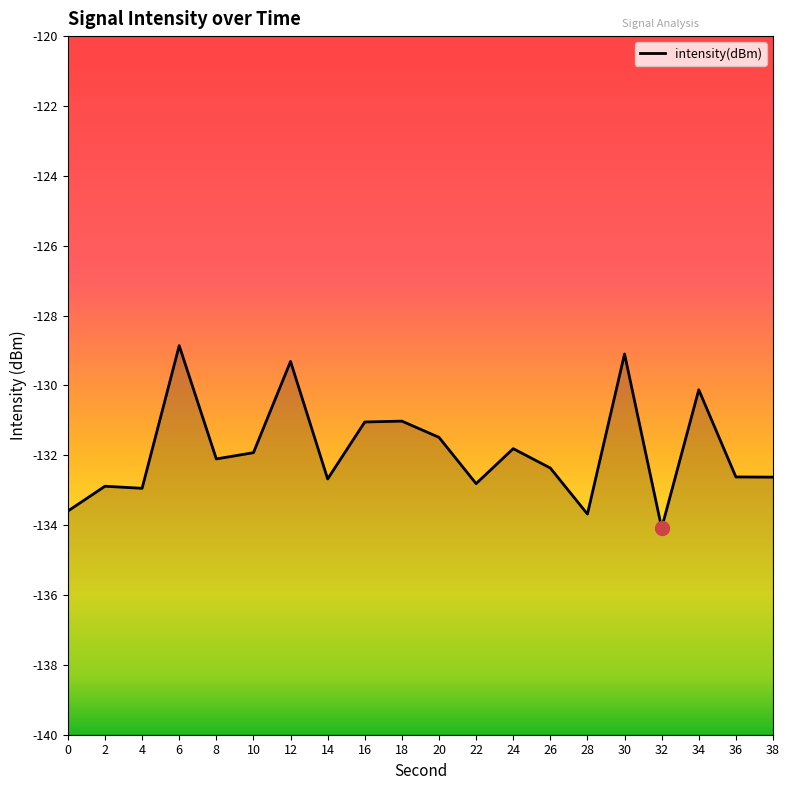

True or false: the data shows -130.1 at 34.

True